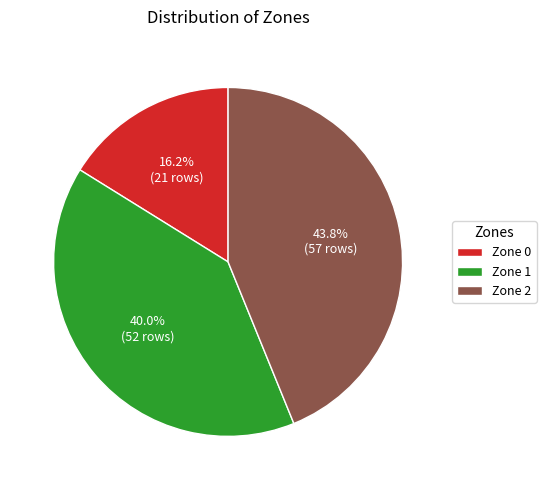

Is there a majority slice in this chart?

No